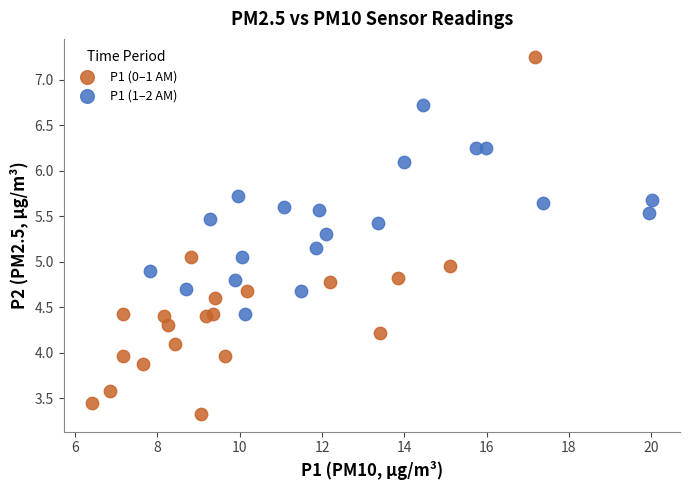

Which series has the largest Y range (max minus min)?

P1 (0–1 AM)